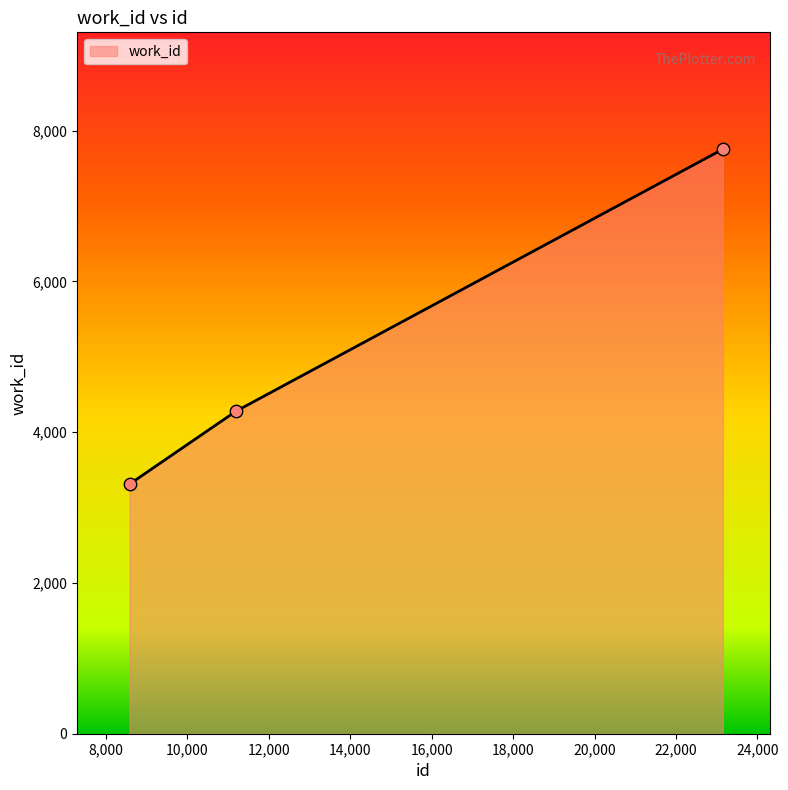

What is the difference between the maximum and minimum values?

4442